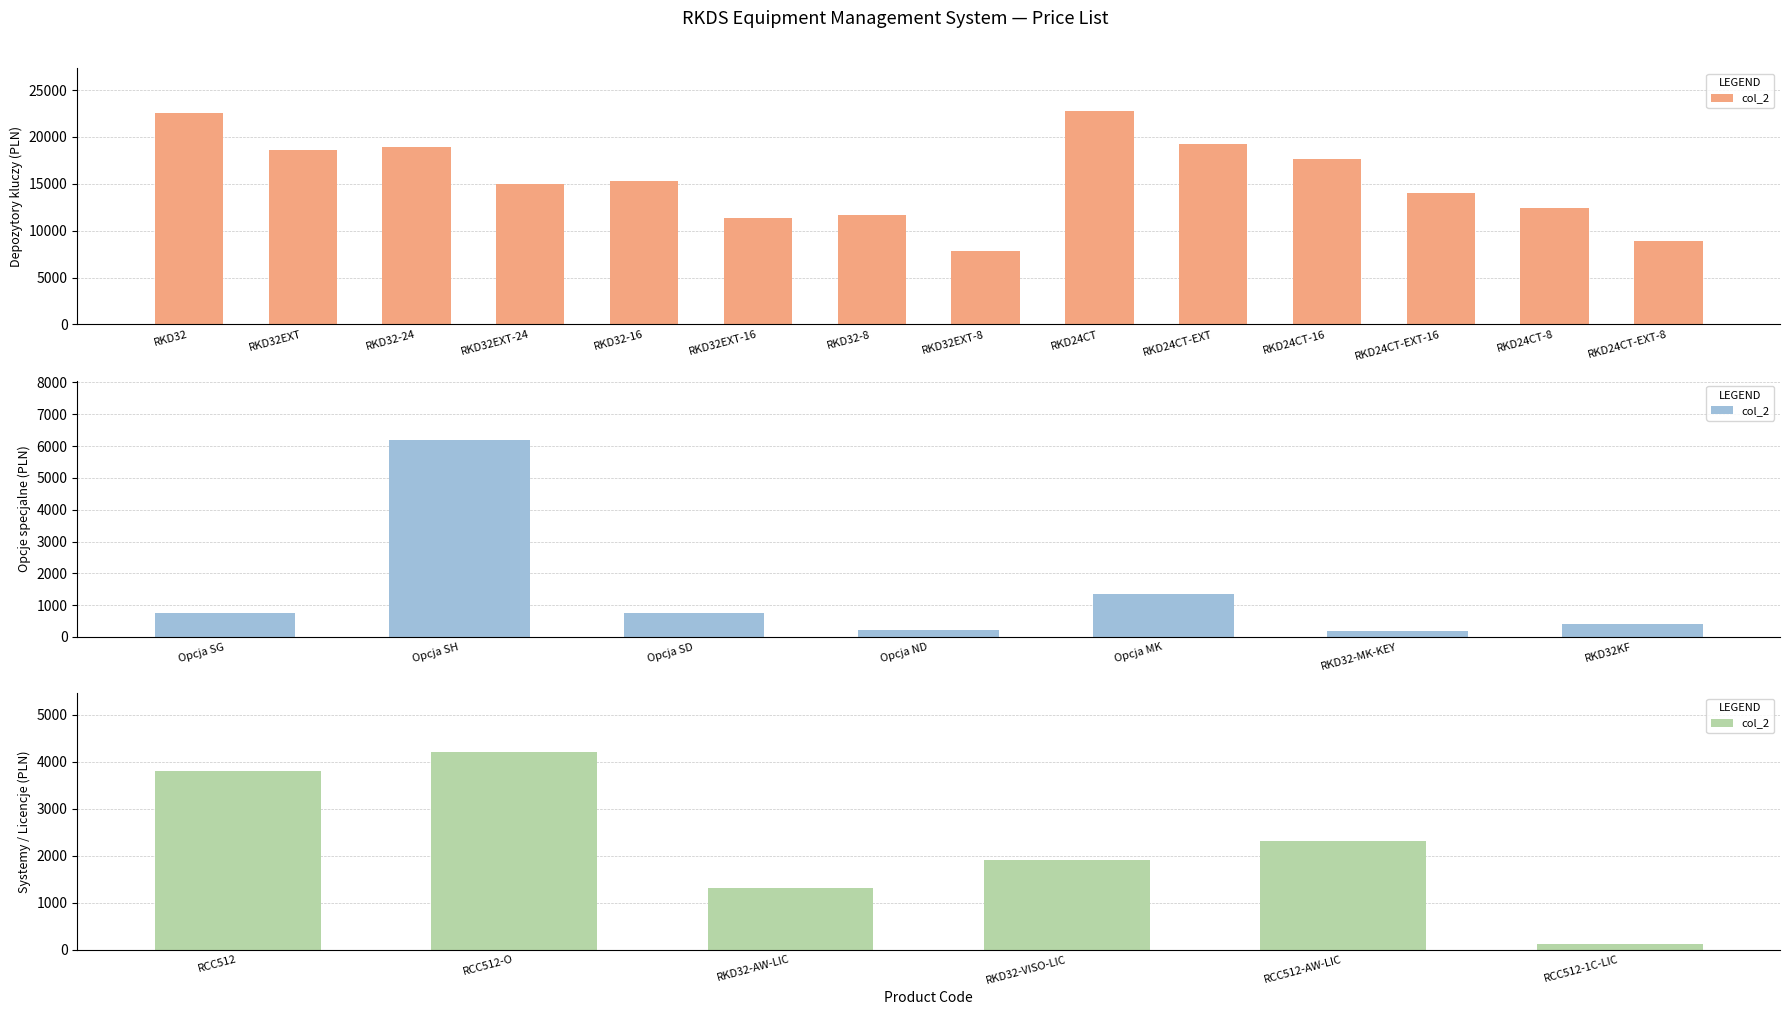

Are the bars horizontal?

No